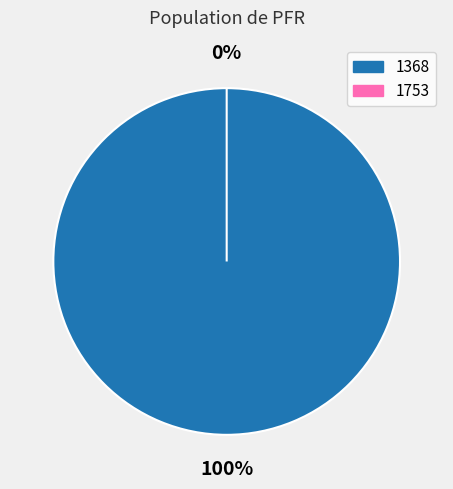

Is there a majority slice in this chart?

Yes